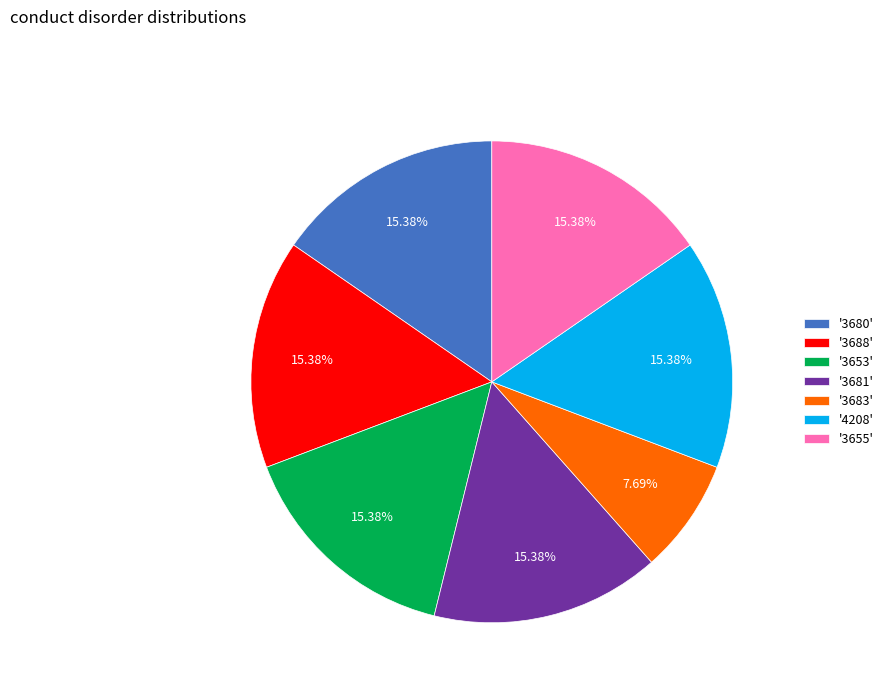

Count the number of slices in the pie.

7